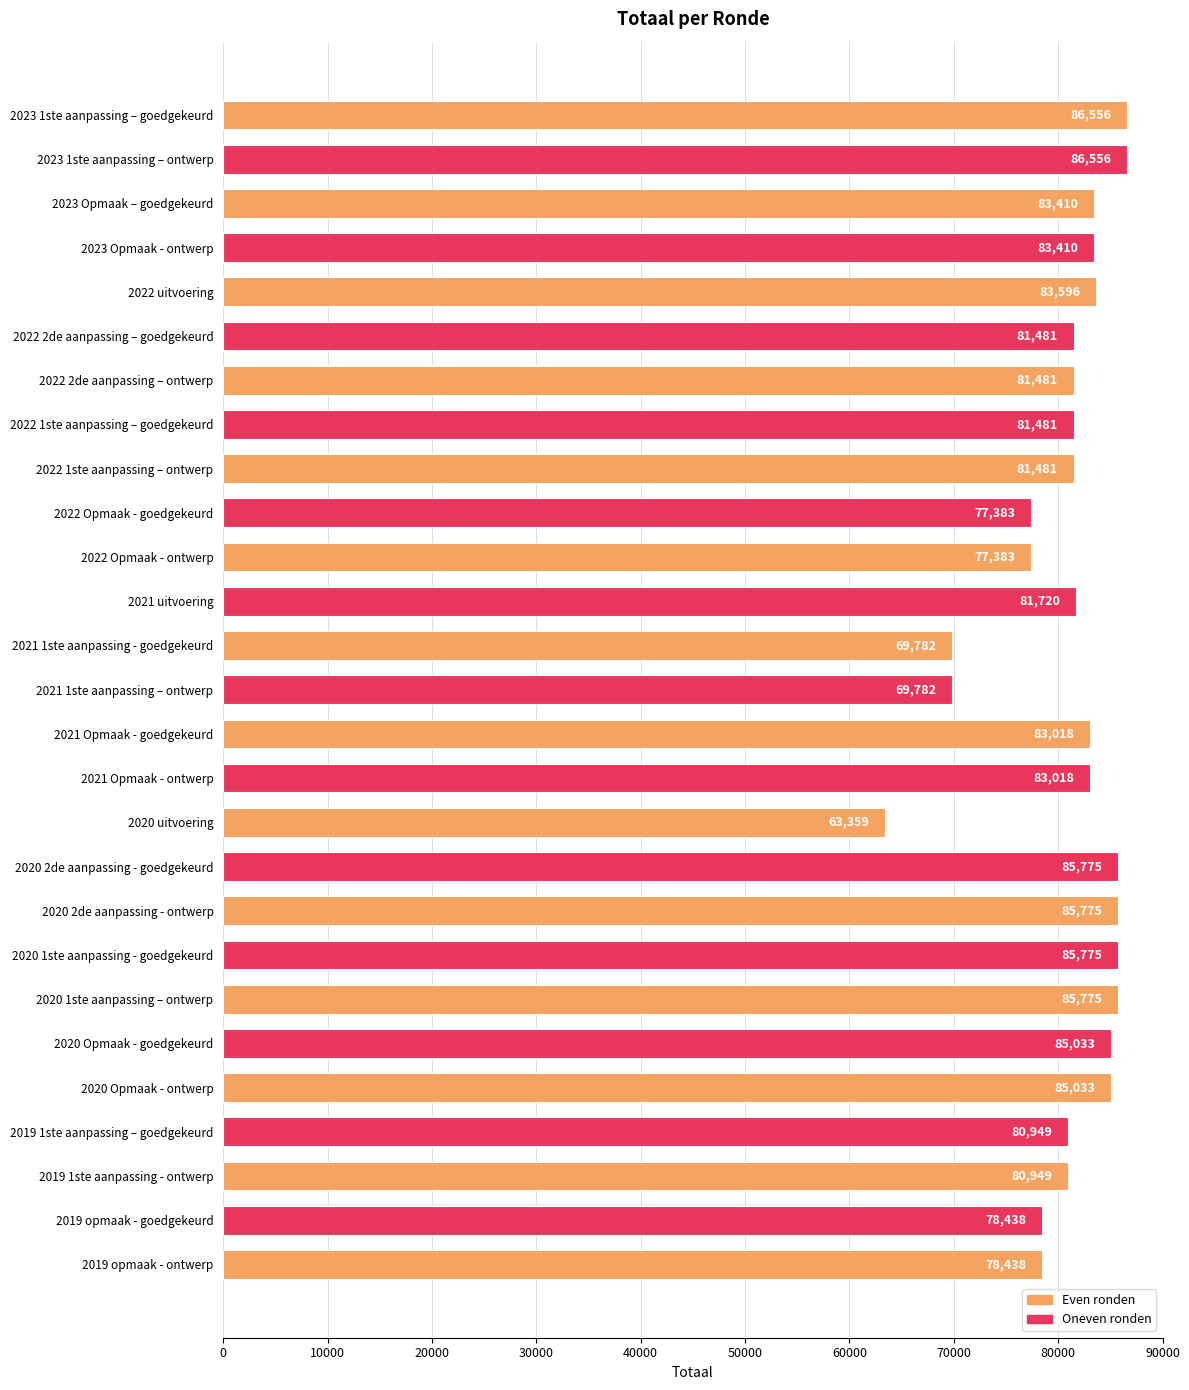

The chart shows a value of 85775 at 2020 1ste aanpassing - goedgekeurd. True or false?

True